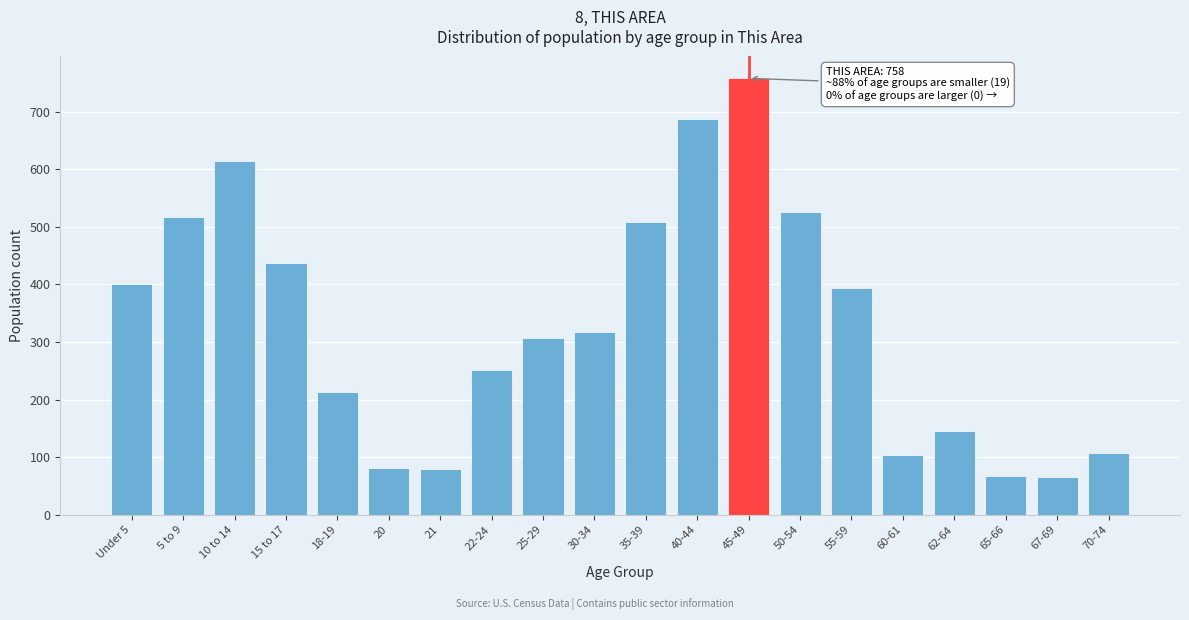

What is the difference between the values at 30-34 and 18-19?

104